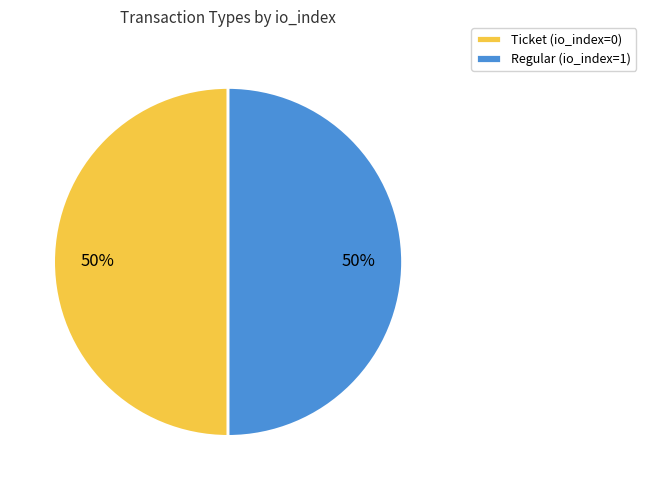

The Ticket slice represents 1% of the pie. True or false?

False